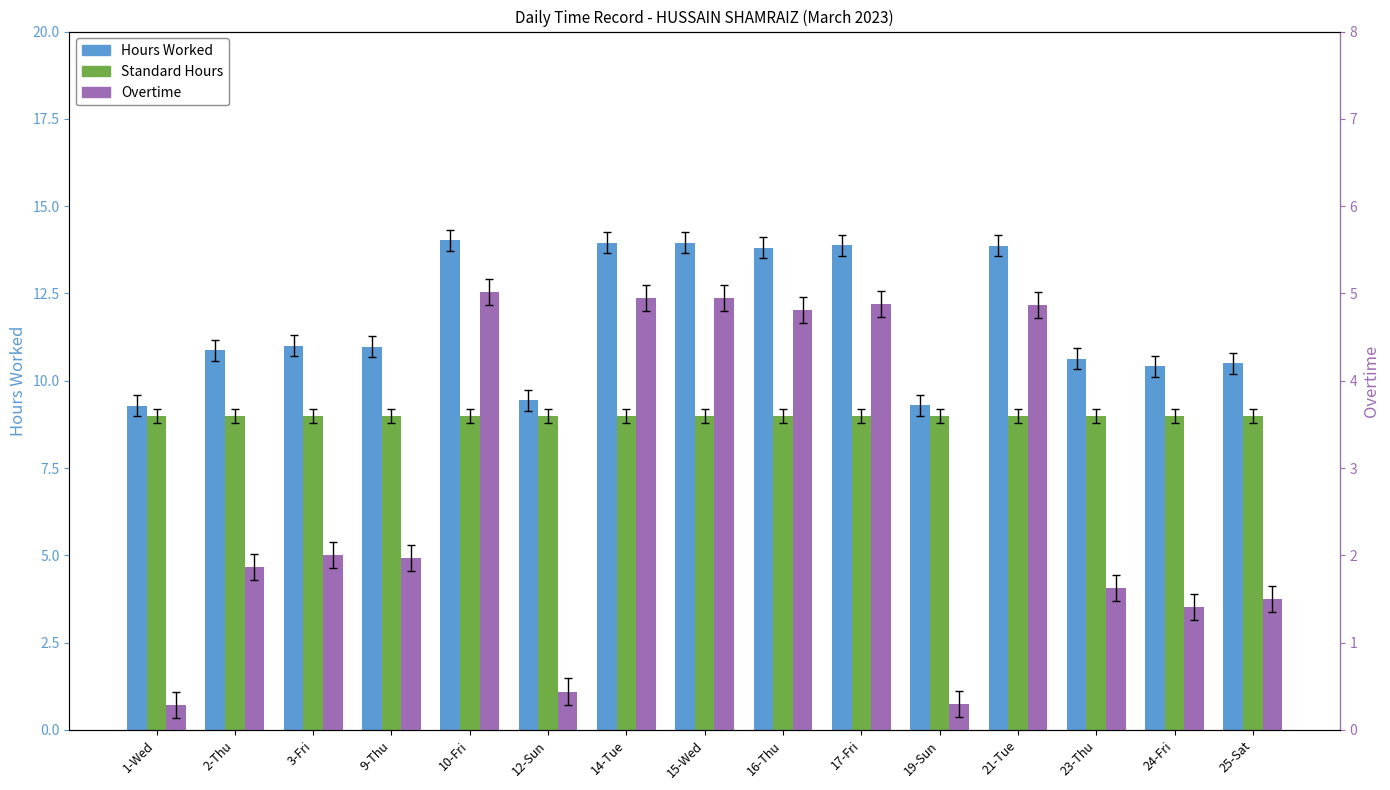

How many groups of bars are there?

15